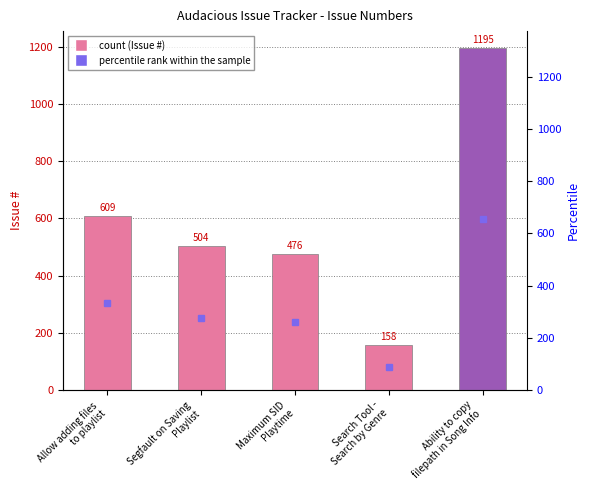

What position from the left is Search Tool -
Search by Genre?

4